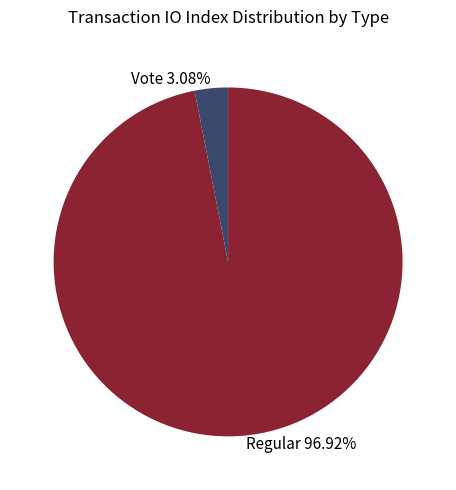

Which has a higher value, Regular 96.92% or Vote 3.08%?

Regular 96.92%